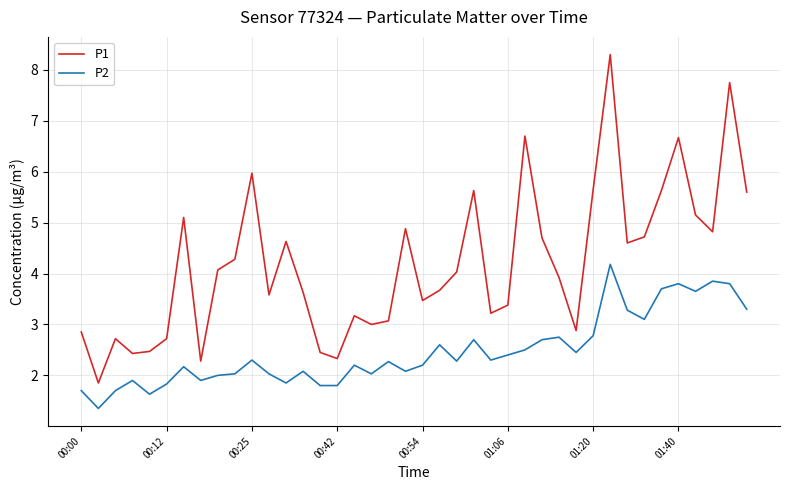

How many lines are shown in the chart?

2